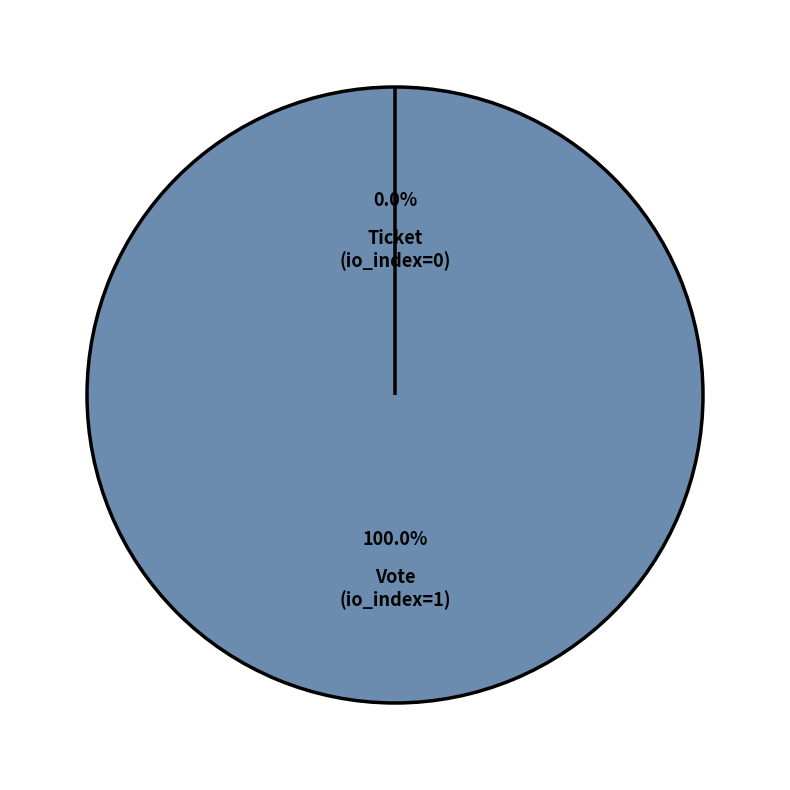

Which slice represents more than half of the pie?

Vote (io_index=1)